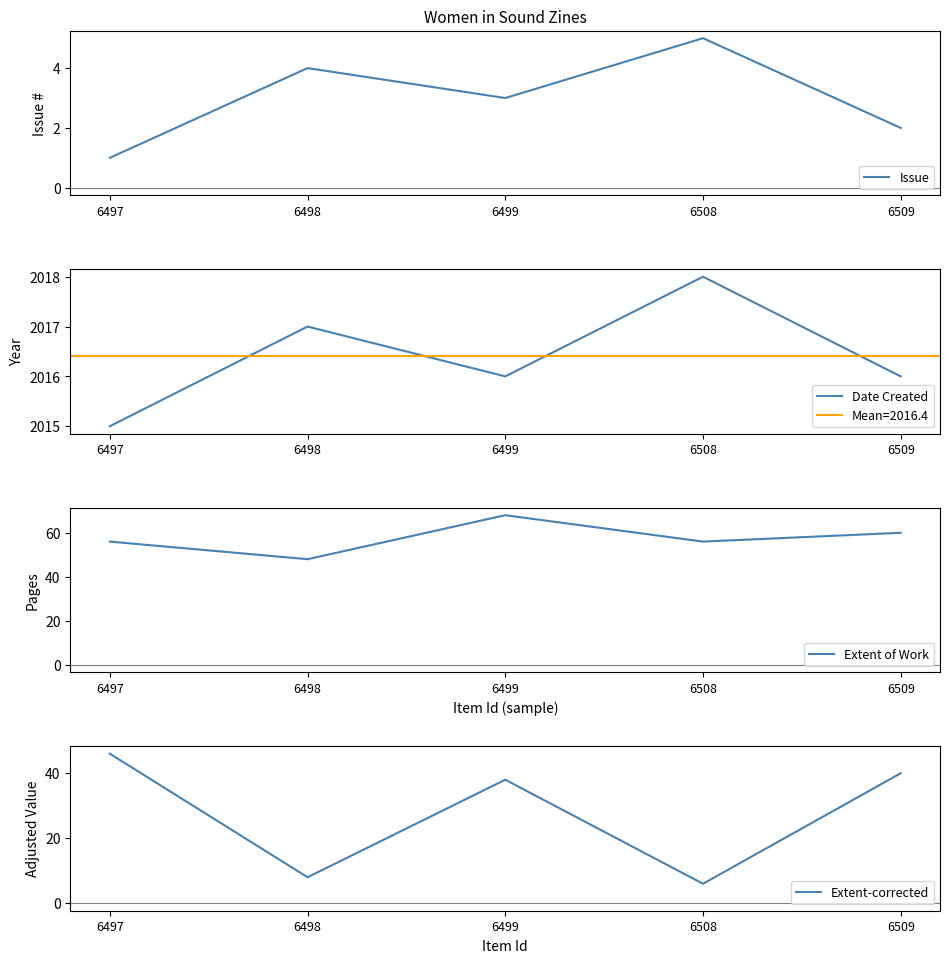

At how many categories does at least one series exceed 1745?

5